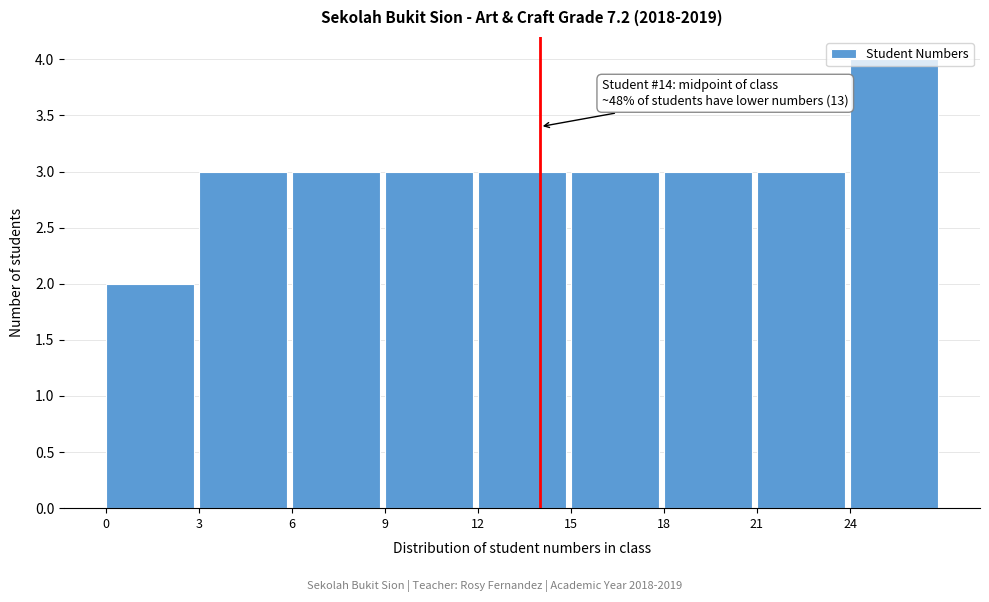

Over which range of the x-axis is the bar tallest?

24 to 27